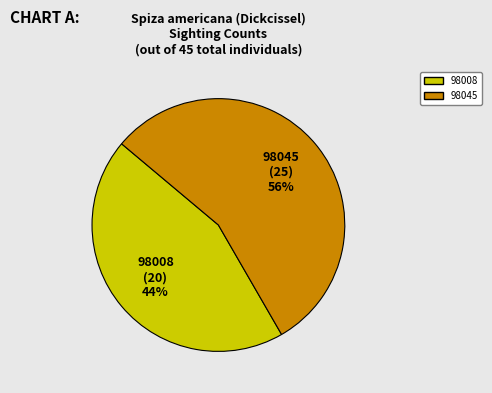

What is the smallest slice in the pie chart?

98008